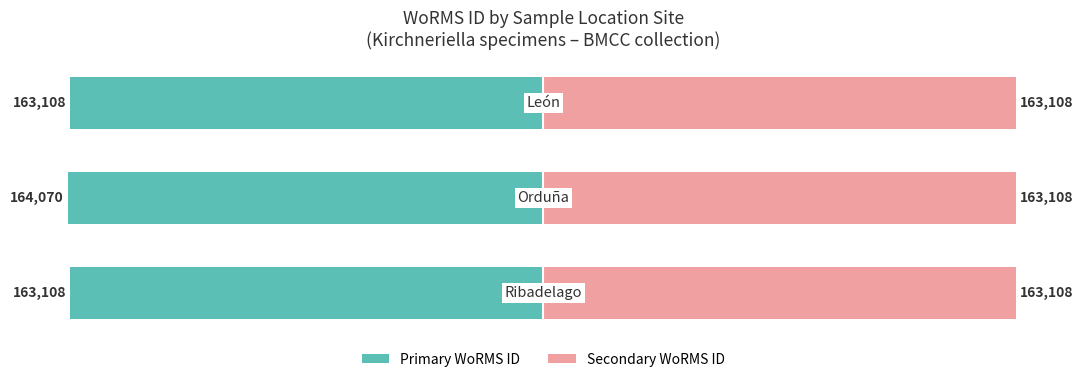

Count the number of data series in this chart.

2